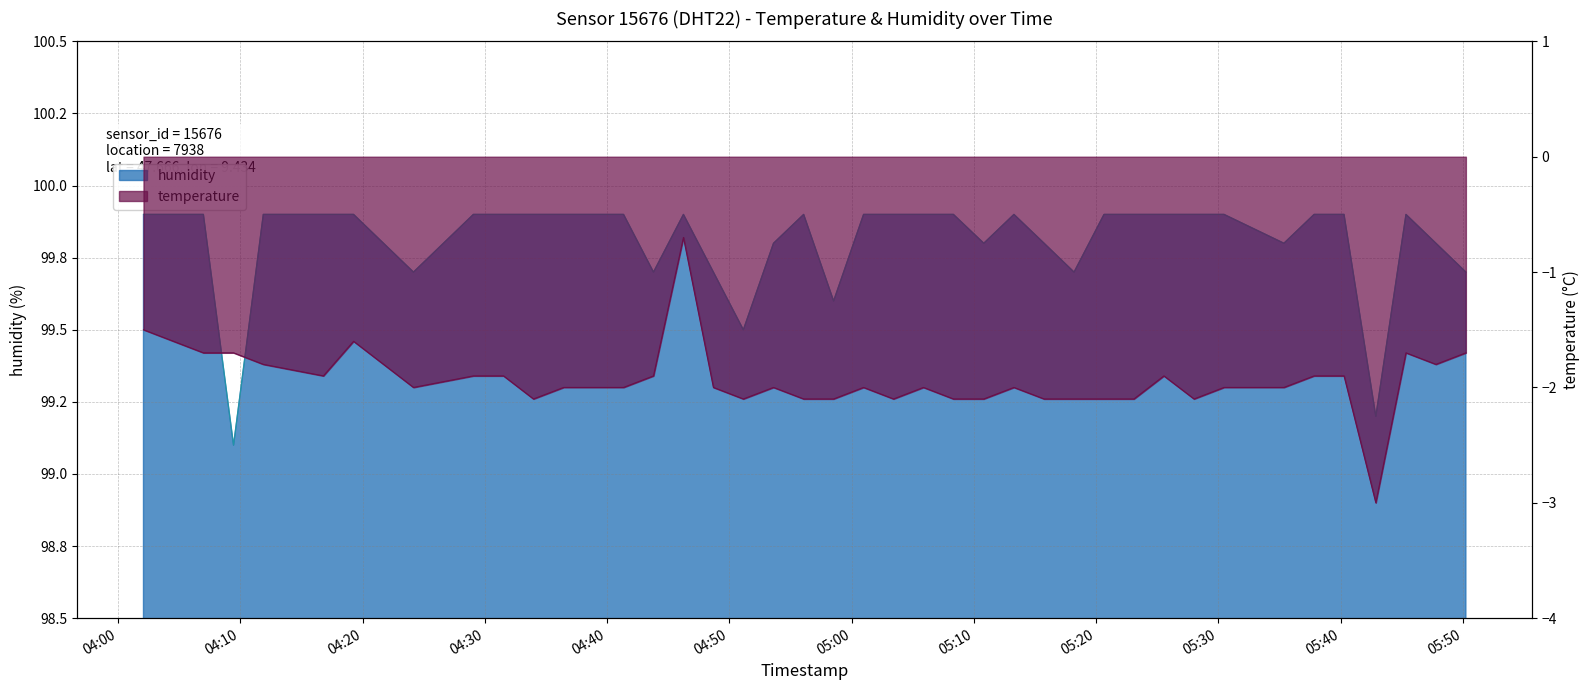

List the series in order of their peak value, highest first.

humidity, temperature